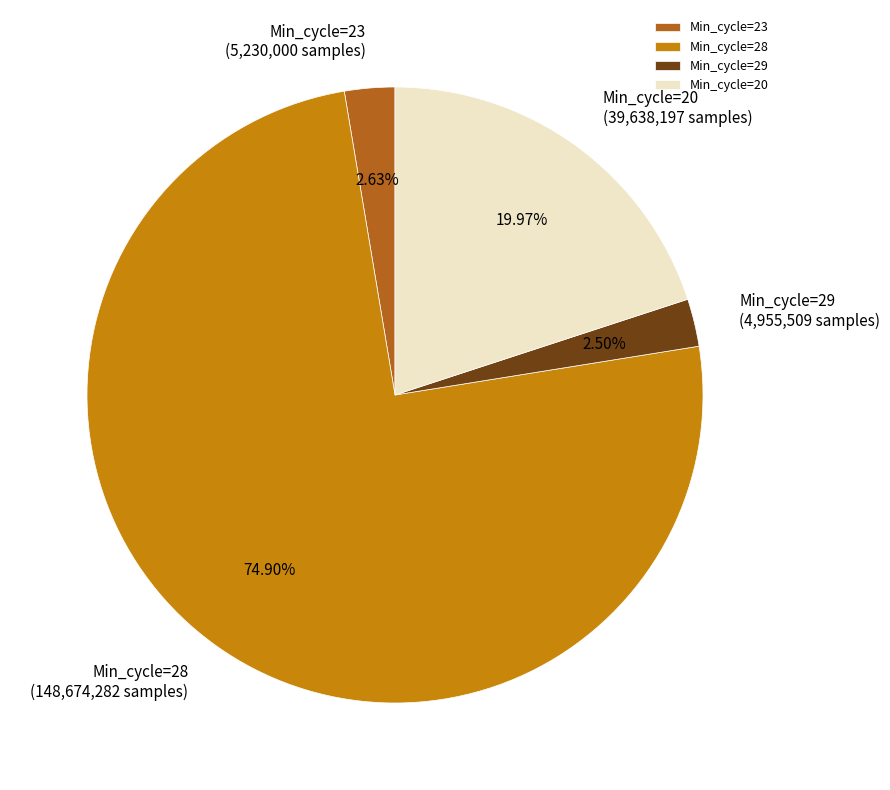

Do Min_cycle=28 and Min_cycle=29 together represent more than half of the pie?

Yes